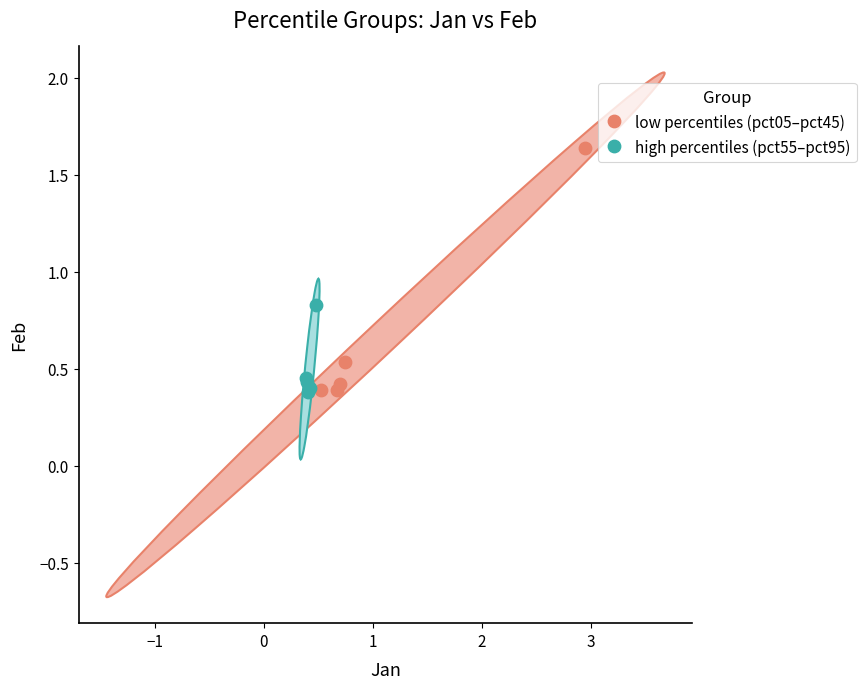

Which series reaches the maximum Y coordinate?

low percentiles (pct05–pct45)